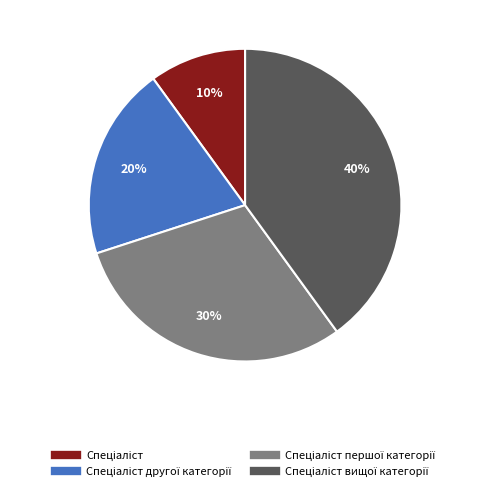

Does any single category account for the majority?

No